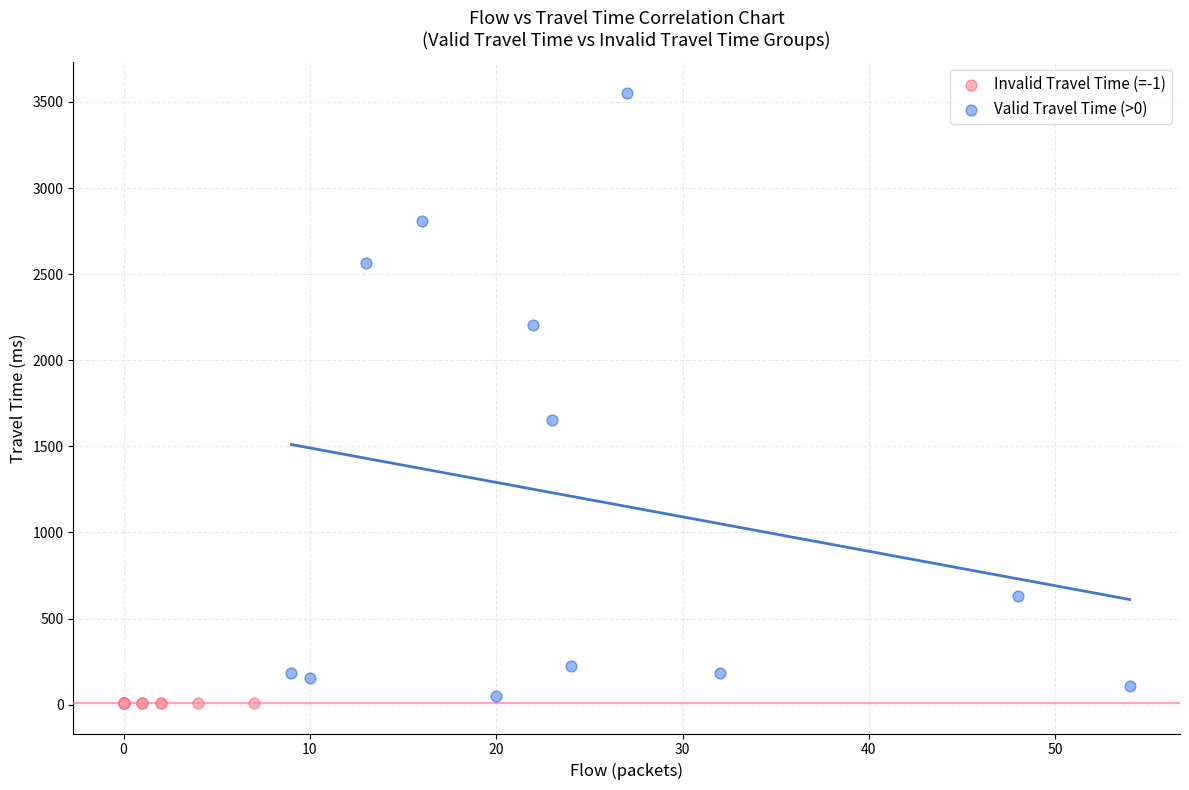

What are all the series names shown in the legend?

Invalid Travel Time (=-1), Valid Travel Time (>0)